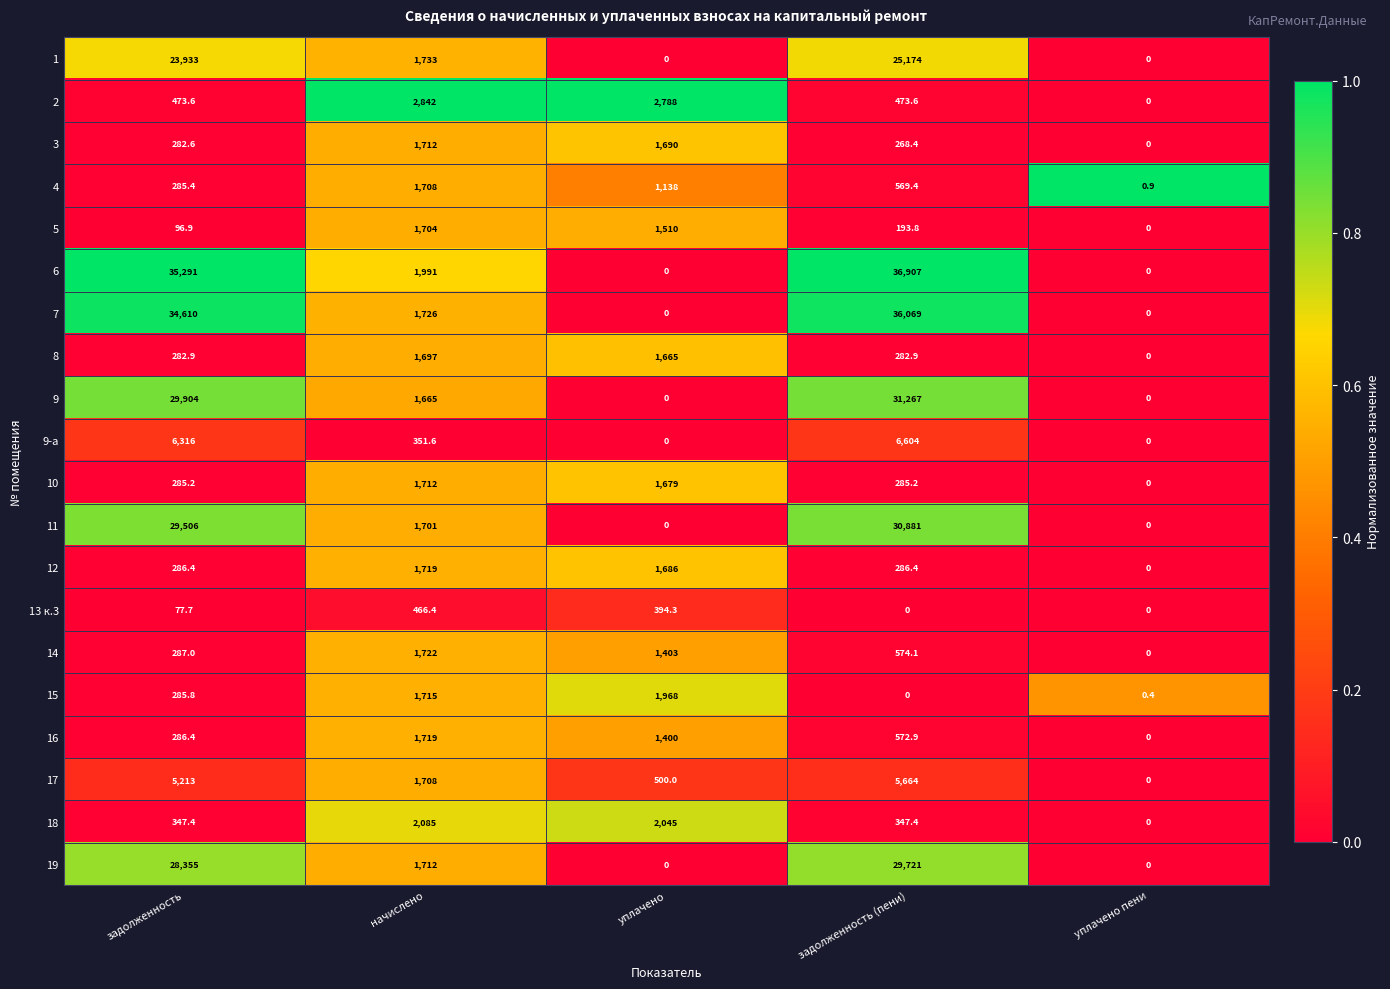

What is the maximum value shown in the chart?

36907.0